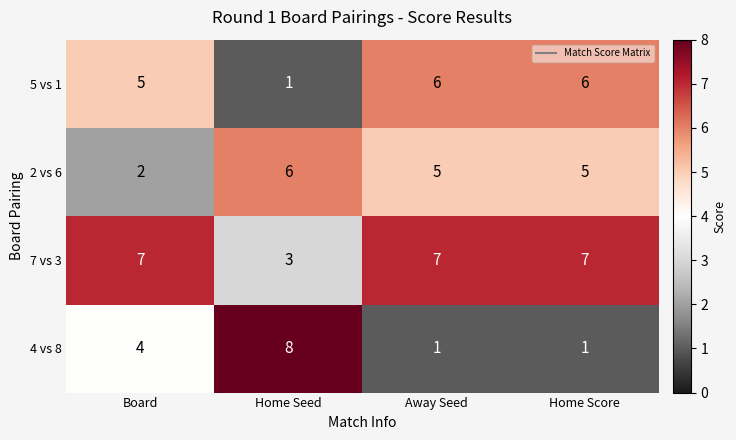

Is it true that 2 vs 6 equals 5 at Away Seed?

True